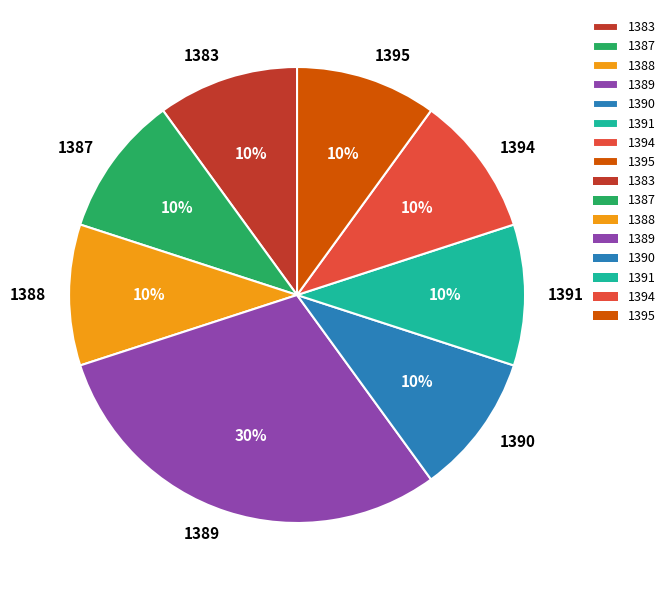

Which has a higher value, 1395 or 1389?

1389